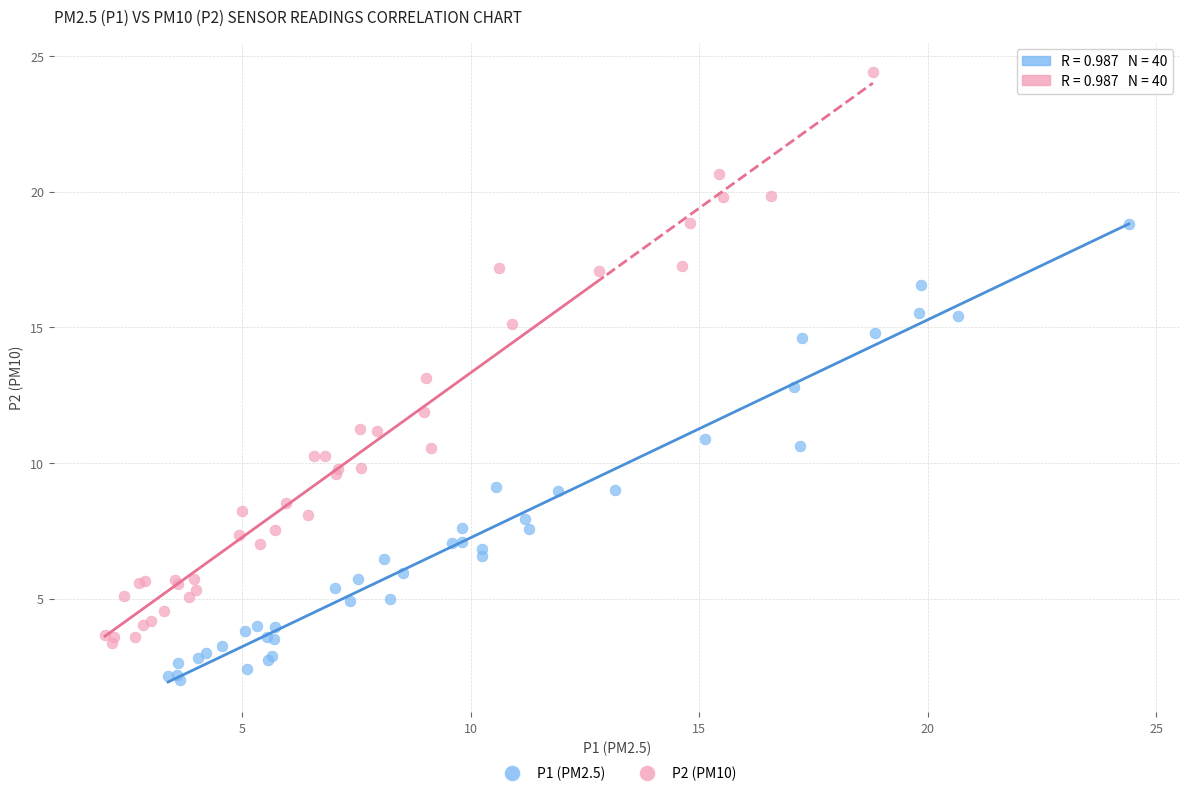

Which series contains the lowest Y value?

P1 (PM2.5)